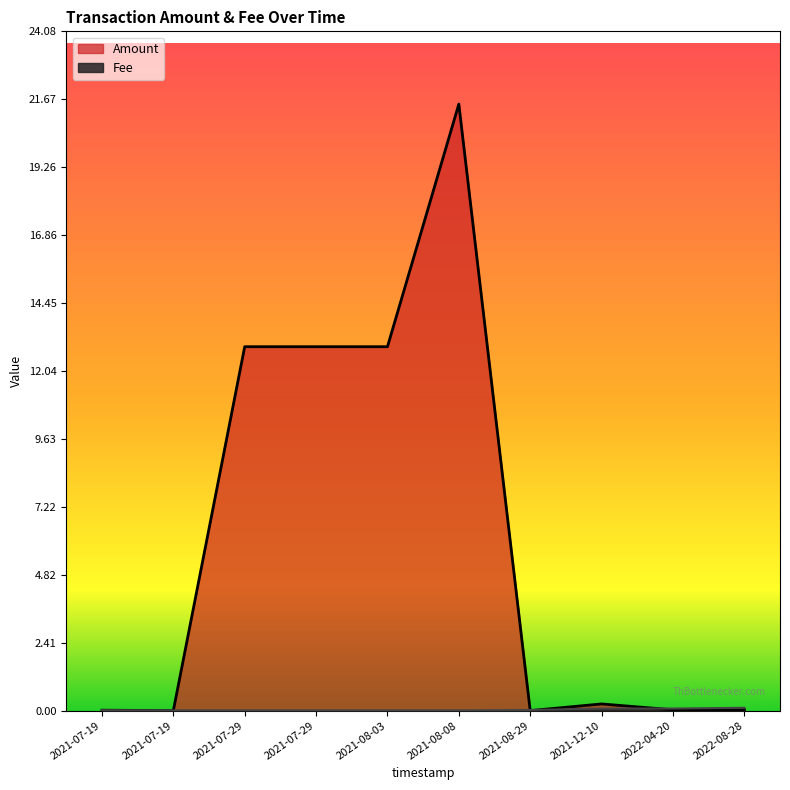

True or false: Fee has more than 1 points higher than both neighbors.

False